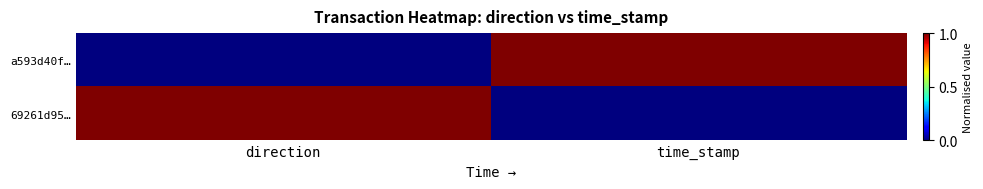

What is the spread (max minus min) of values at time_stamp?

1